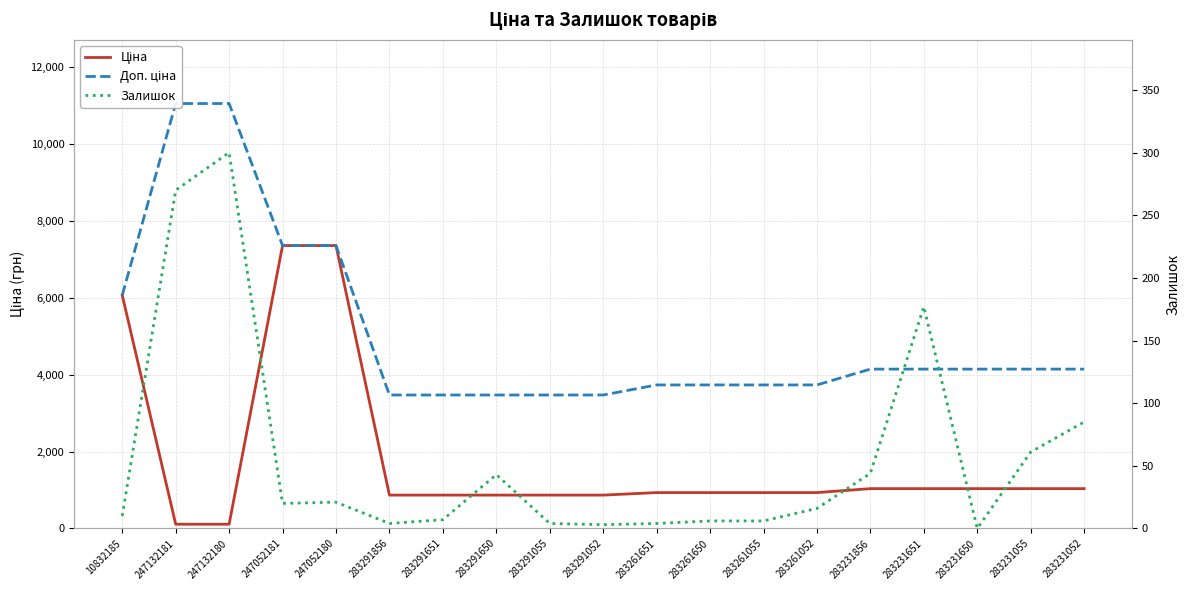

Between 283291052 and 283291651, which is larger?

283291052